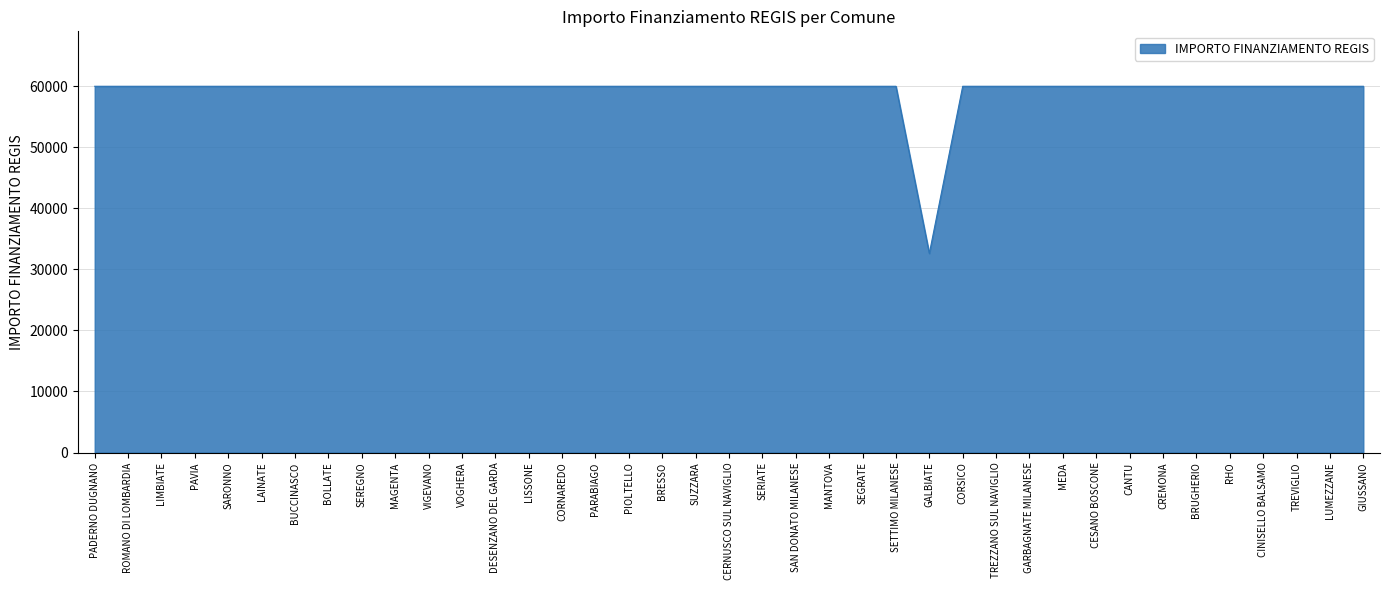

How many lines are shown in the chart?

1